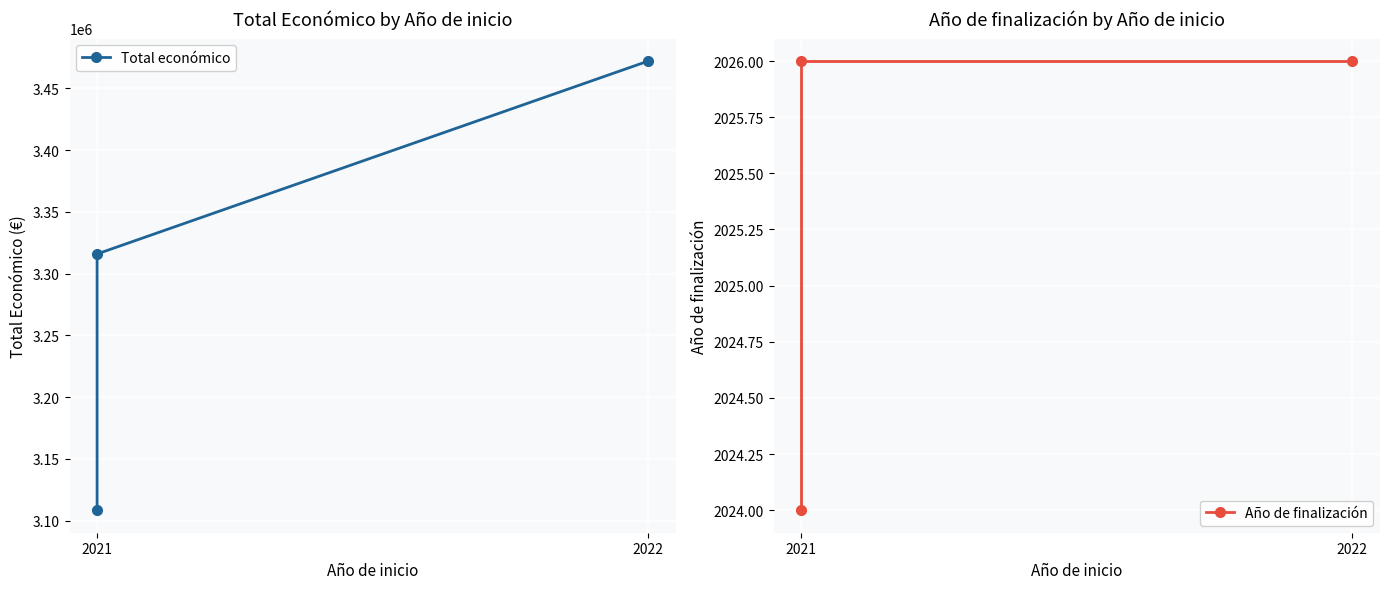

Which series has the largest range (max minus min)?

Total económico